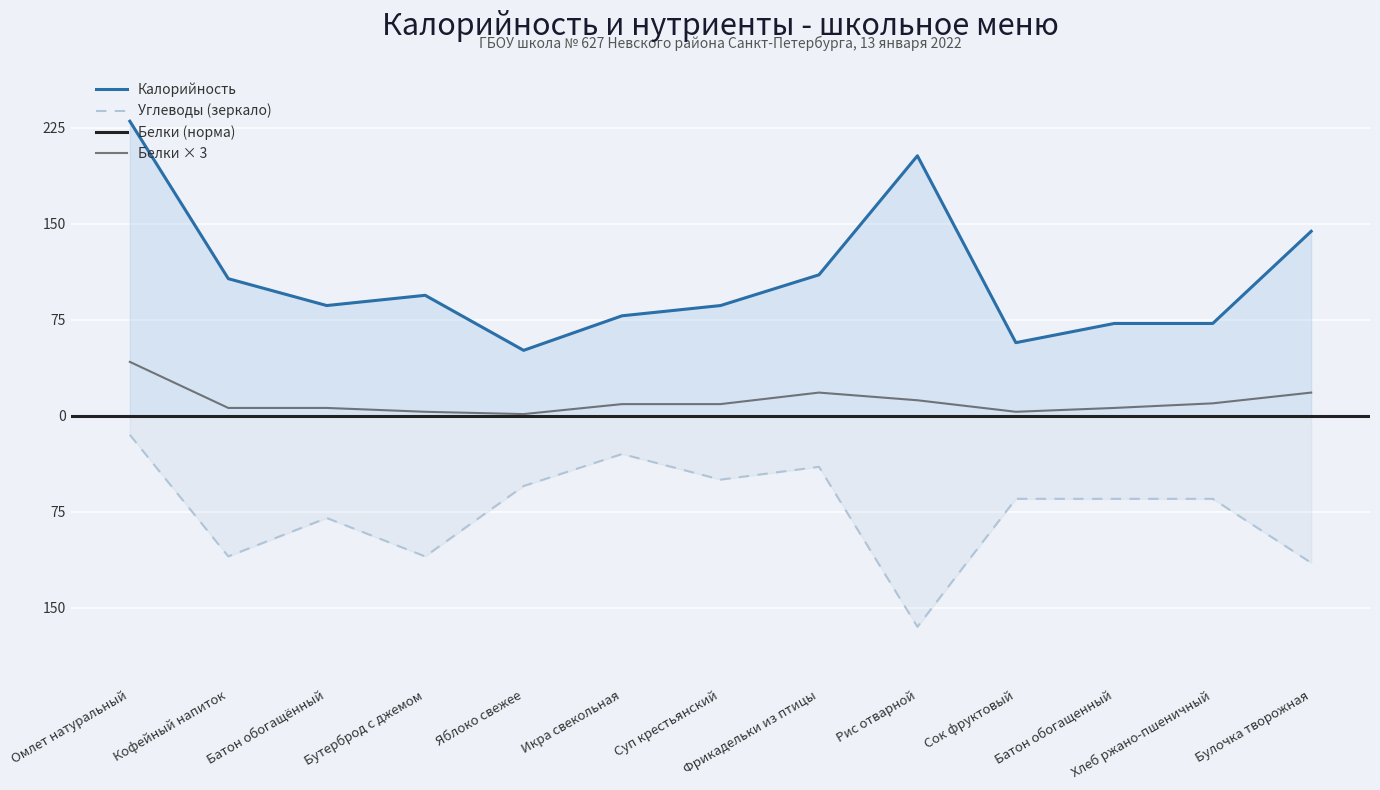

List the series in order of their overall mean, lowest first.

Углеводы, Белки, Калорийность